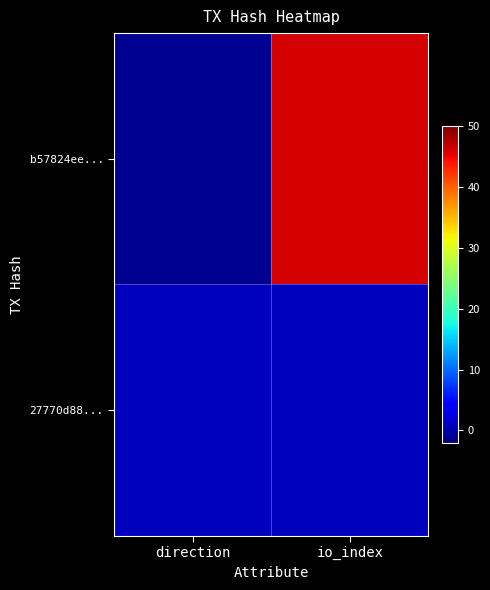

Which series changed the most between direction and io_index?

b57824ee...